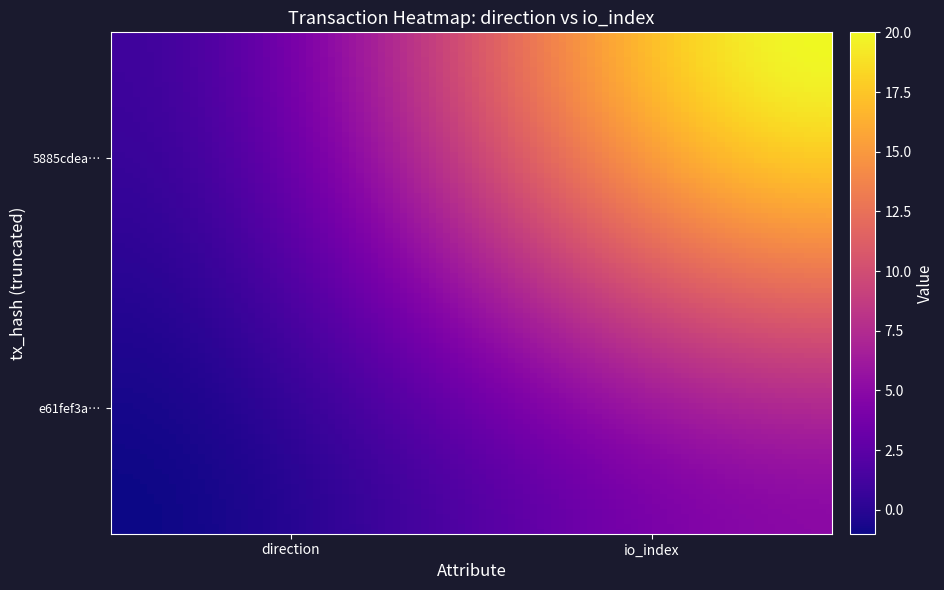

Which series has the largest total across all categories?

5885cdea3a532faf874c189a877a440c0a48aed